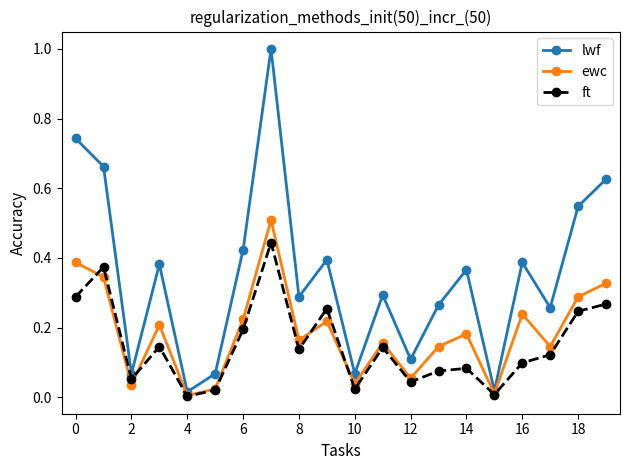

Rank the series by their average value, from highest to lowest.

lwf, ewc, ft